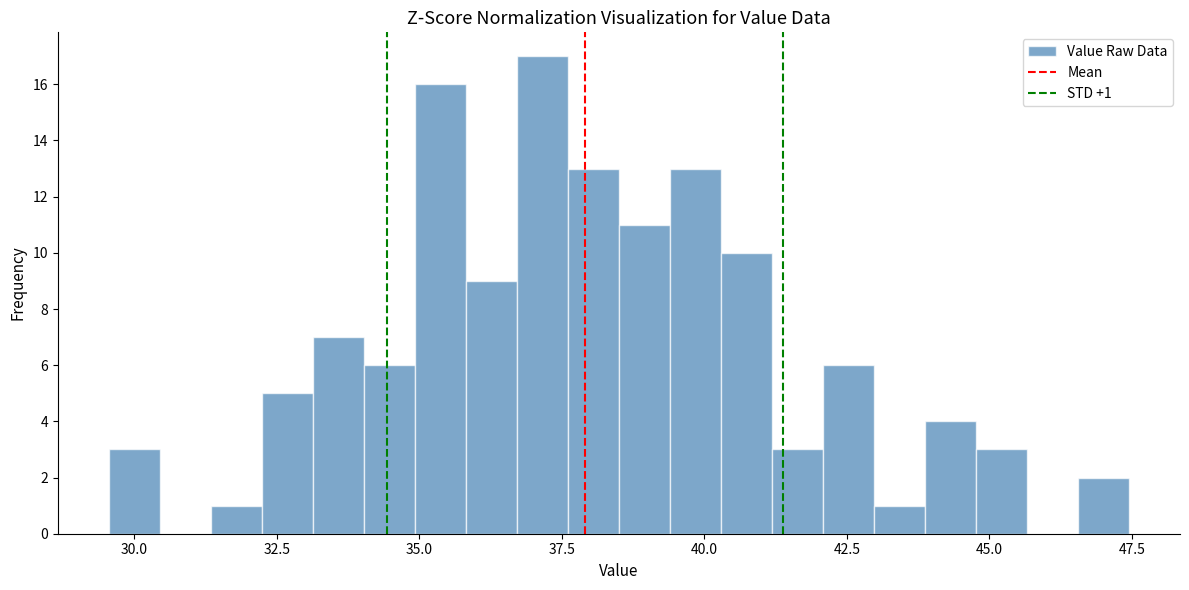

Around what value on the x-axis is the tallest bar? Give the approximate position of its centre, as read against the axis.

37.0